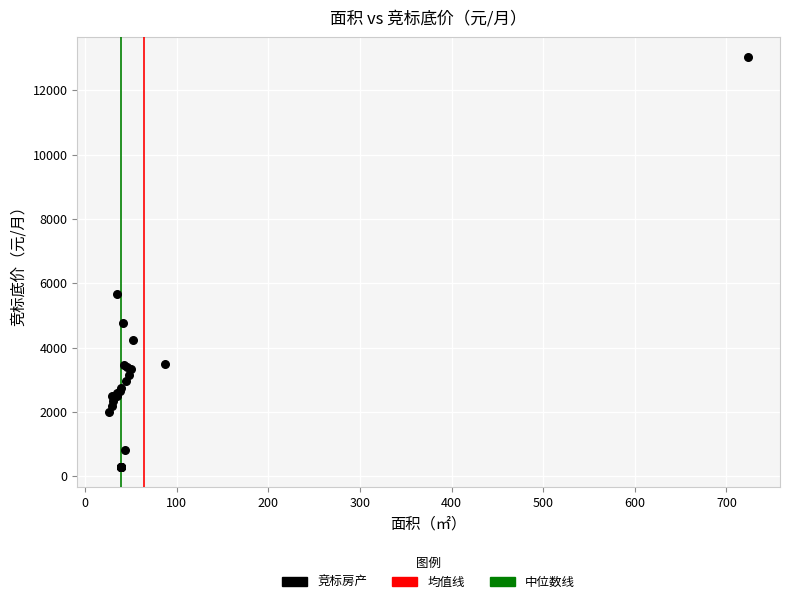

What Y value in the scatter plot is closest to 6662?

5671